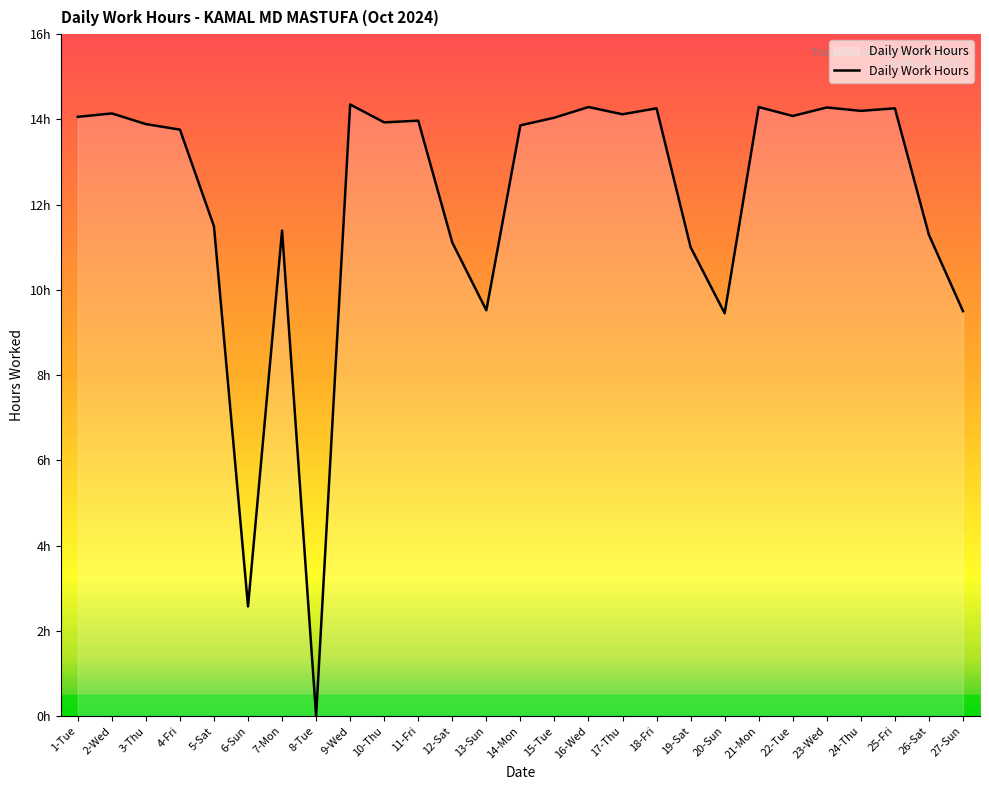

Does the chart have visible grid lines?

No